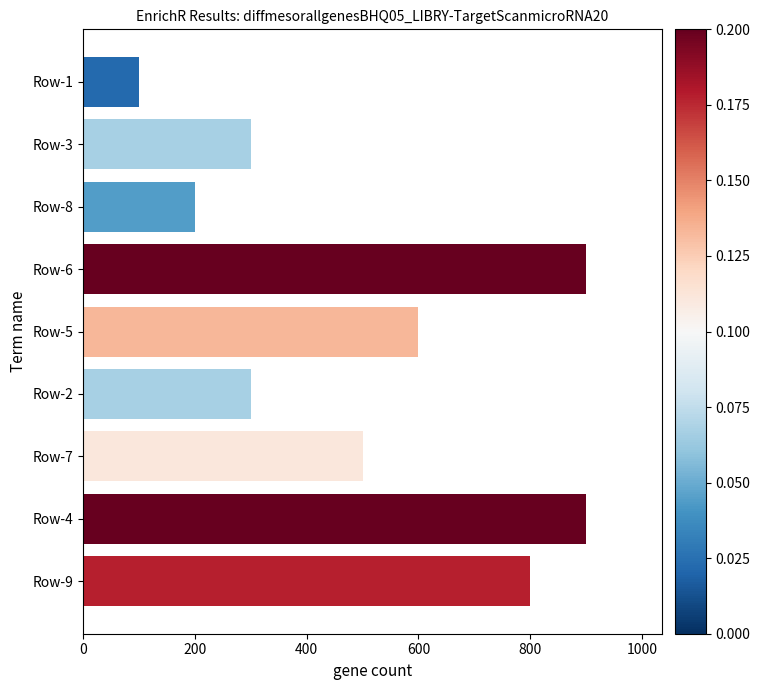

Are the bars horizontal?

Yes